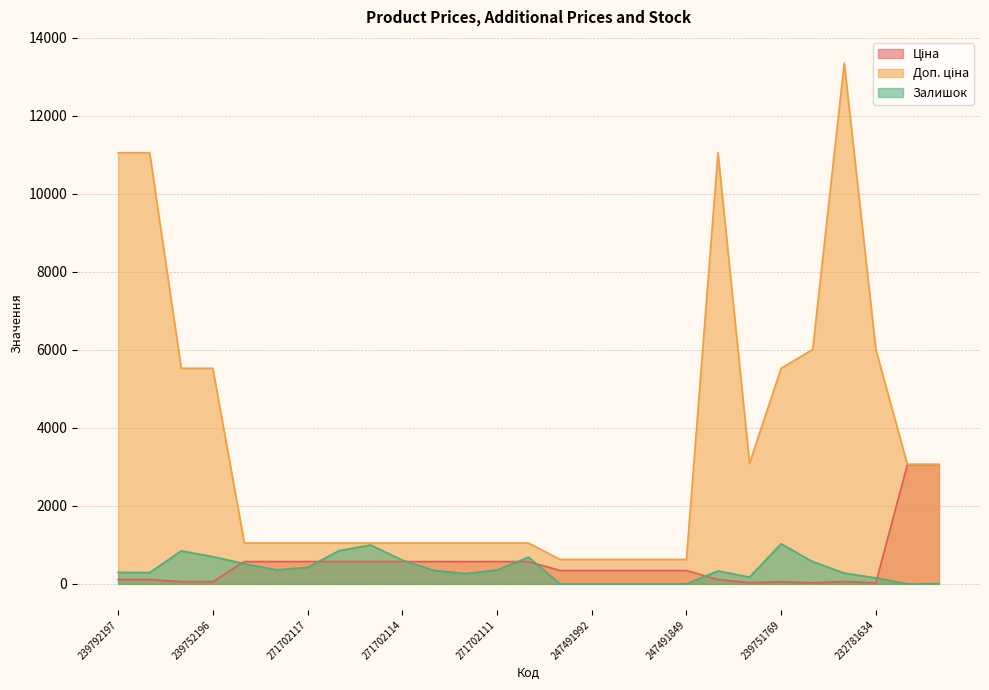

Count the number of categories in the chart.

27